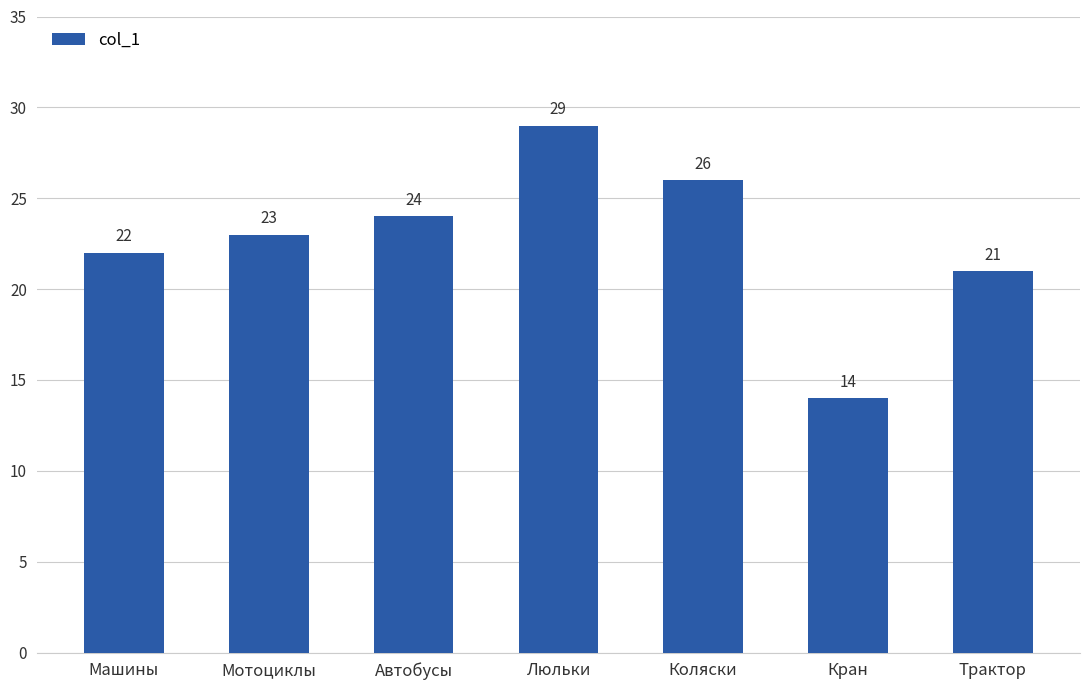

How many categories are shown in the chart?

7